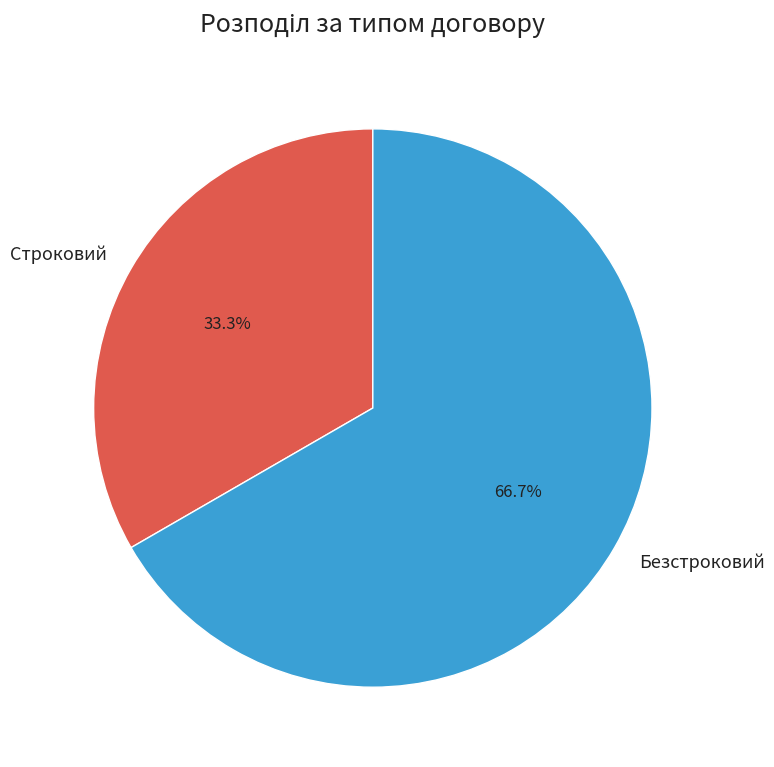

Which category accounts for the majority?

Безстроковий